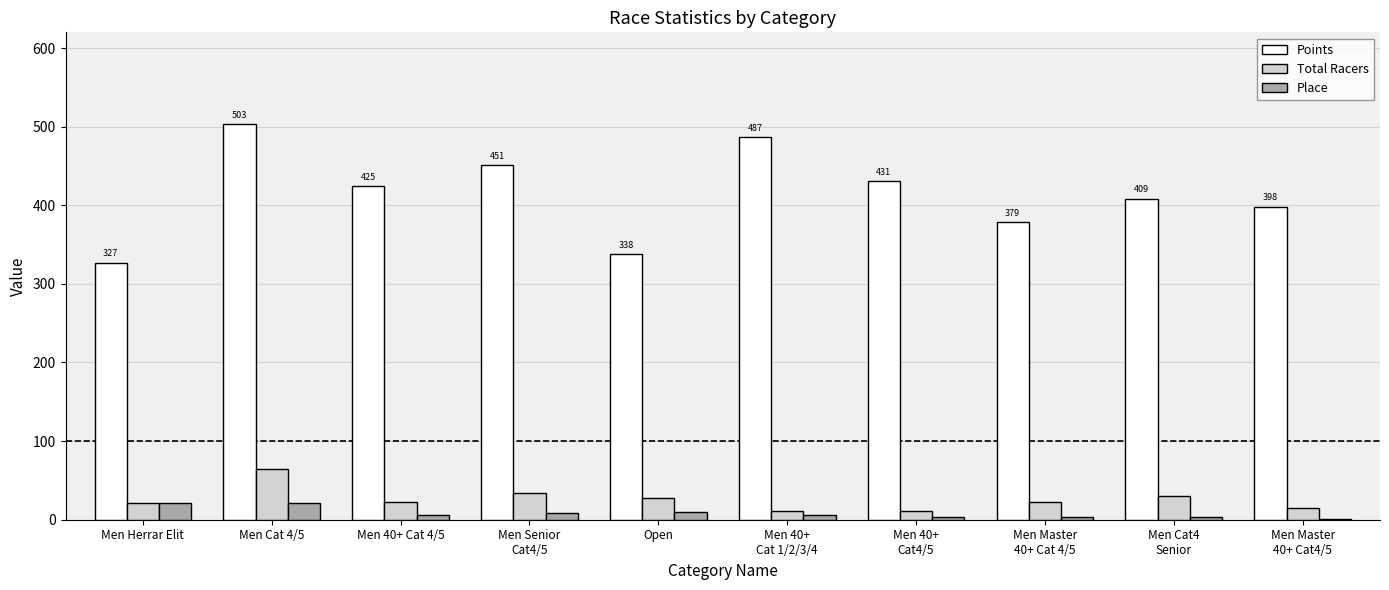

What value does the Points series have at Men Herrar Elit?

327.0